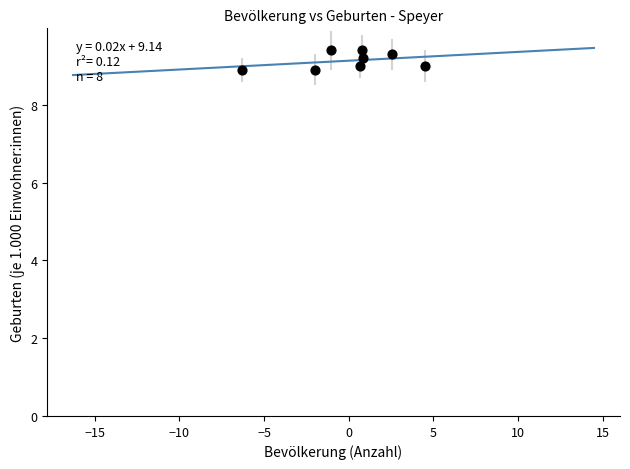

What is the range of Y values (max minus min)?

0.5